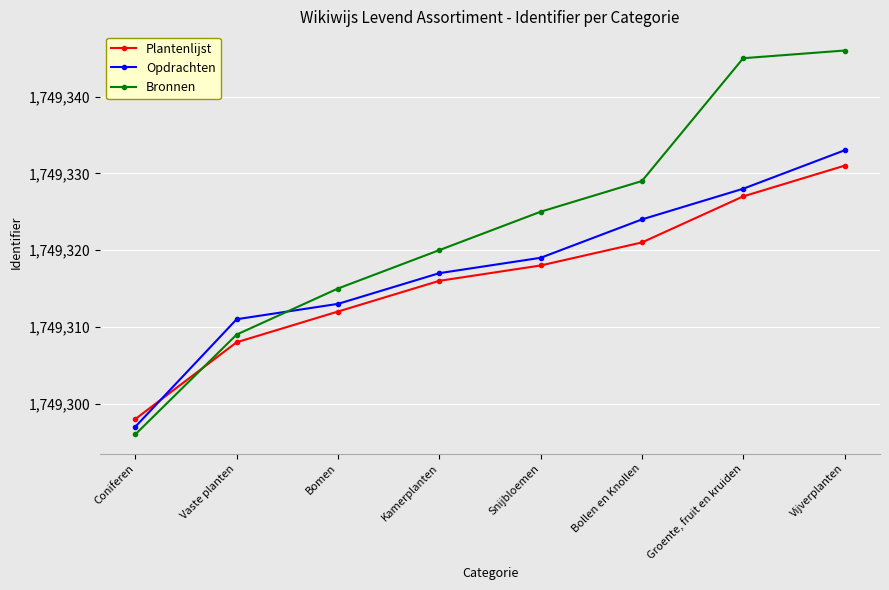

Which series has the largest total across all categories?

Bronnen